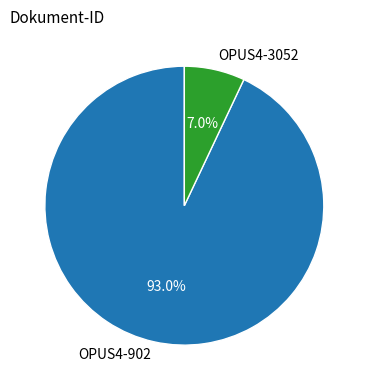

True or false: OPUS4-3052 accounts for 7% of the total.

True